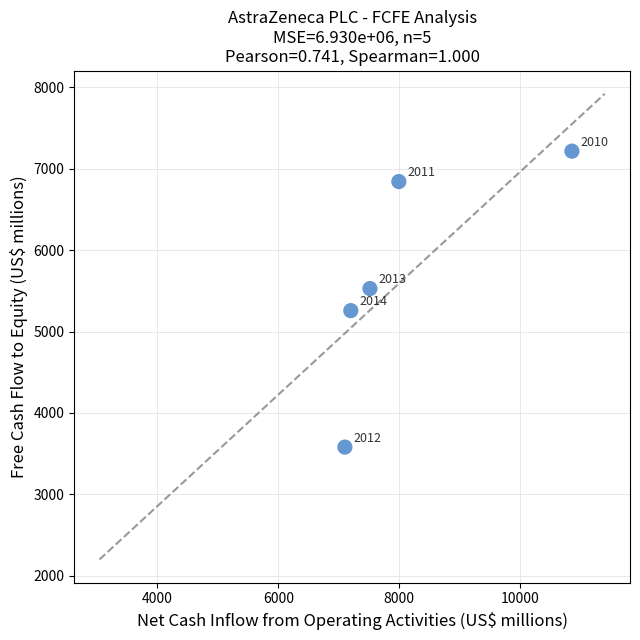

What is the range of Y values (max minus min)?

3637